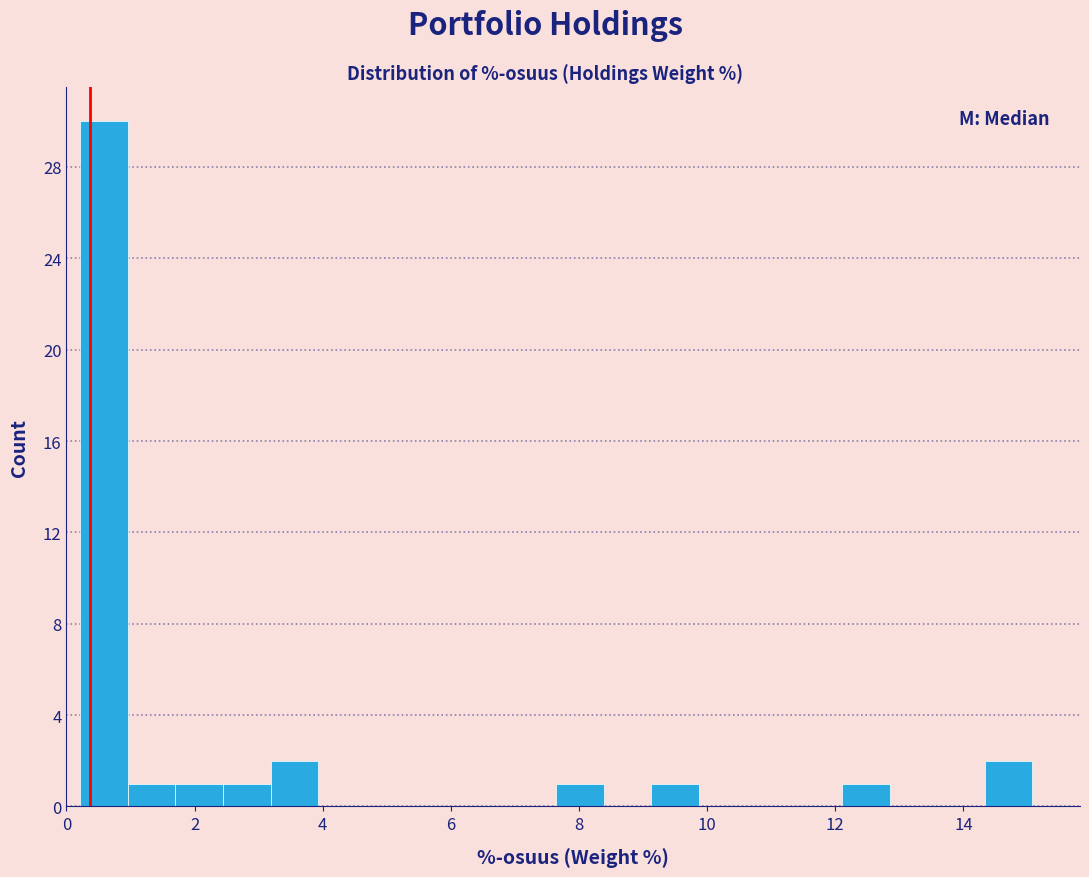

Around what value on the x-axis is the tallest bar? Give the approximate position of its centre, as read against the axis.

0.6